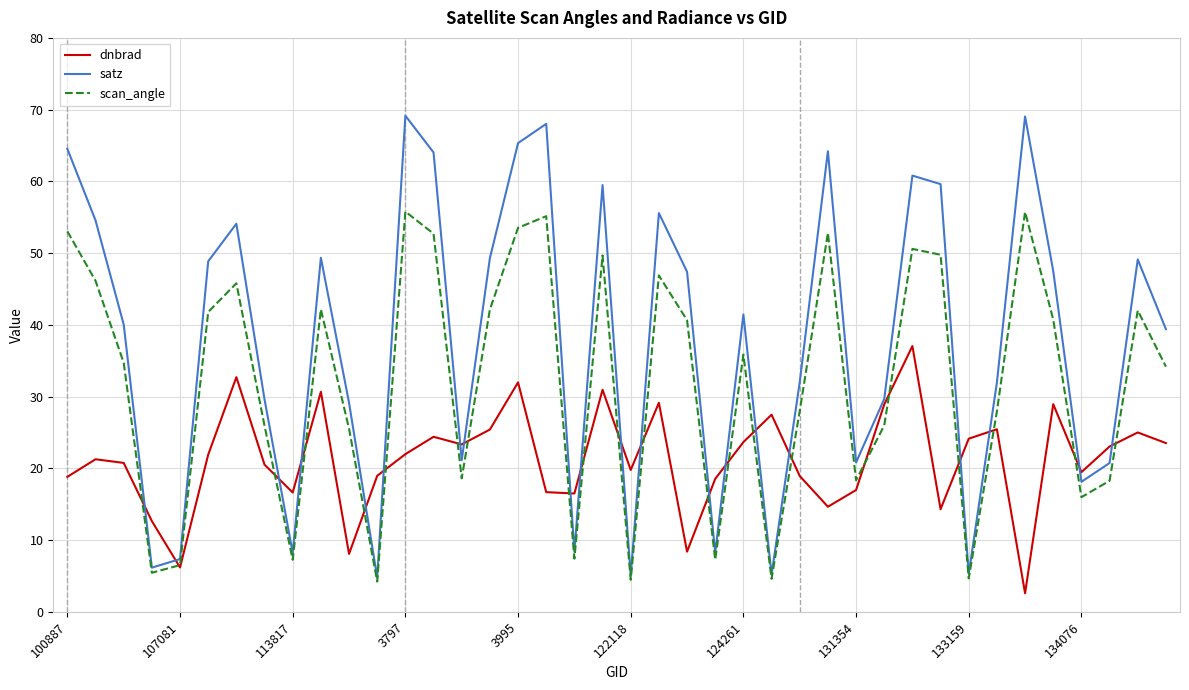

Which series has the largest total across all categories?

satz